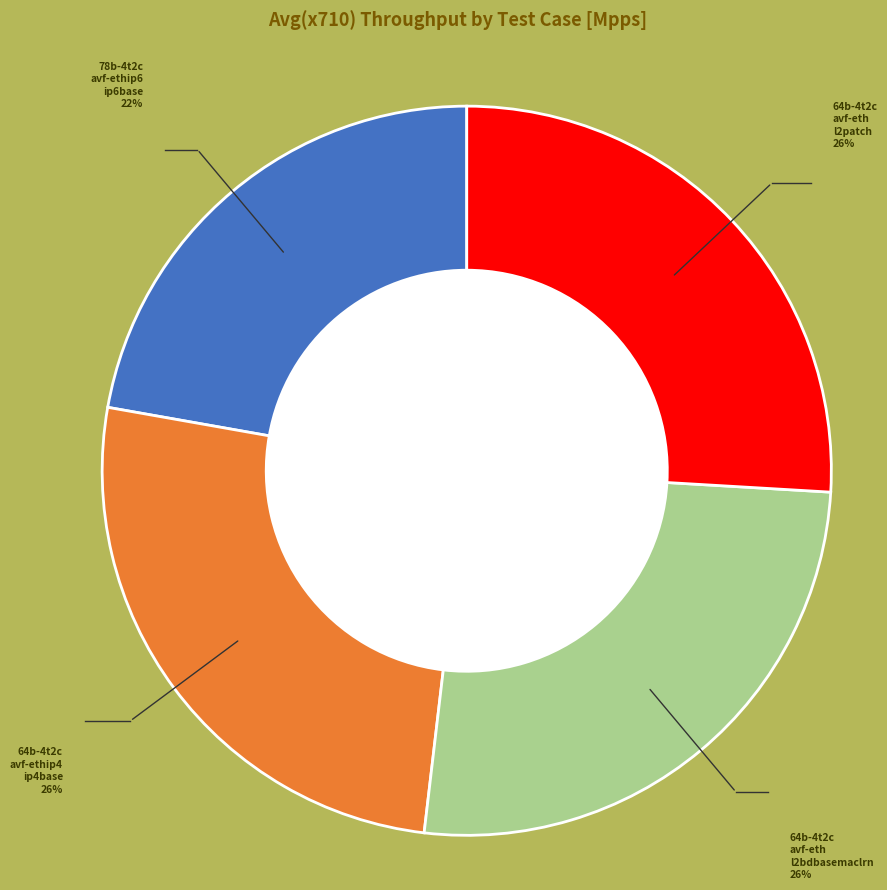

Is there any slice that represents more than half of the pie?

No